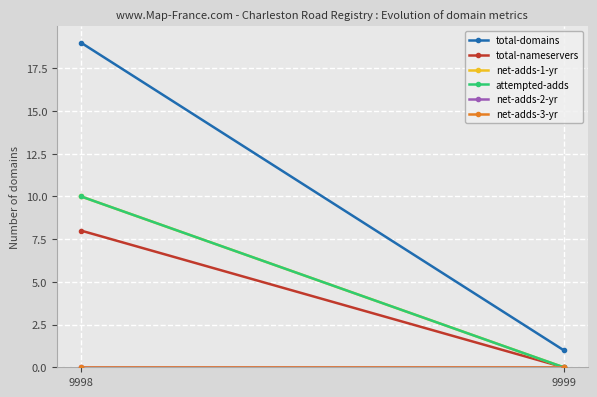

Which has a higher value, 9999 or 9998?

9998